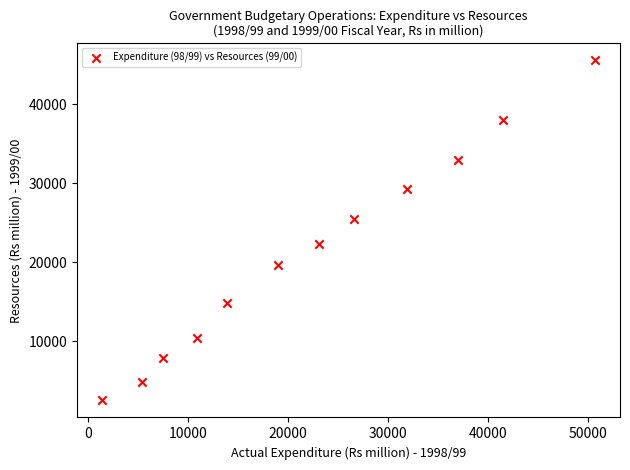

What is the average Y value?

21169.4